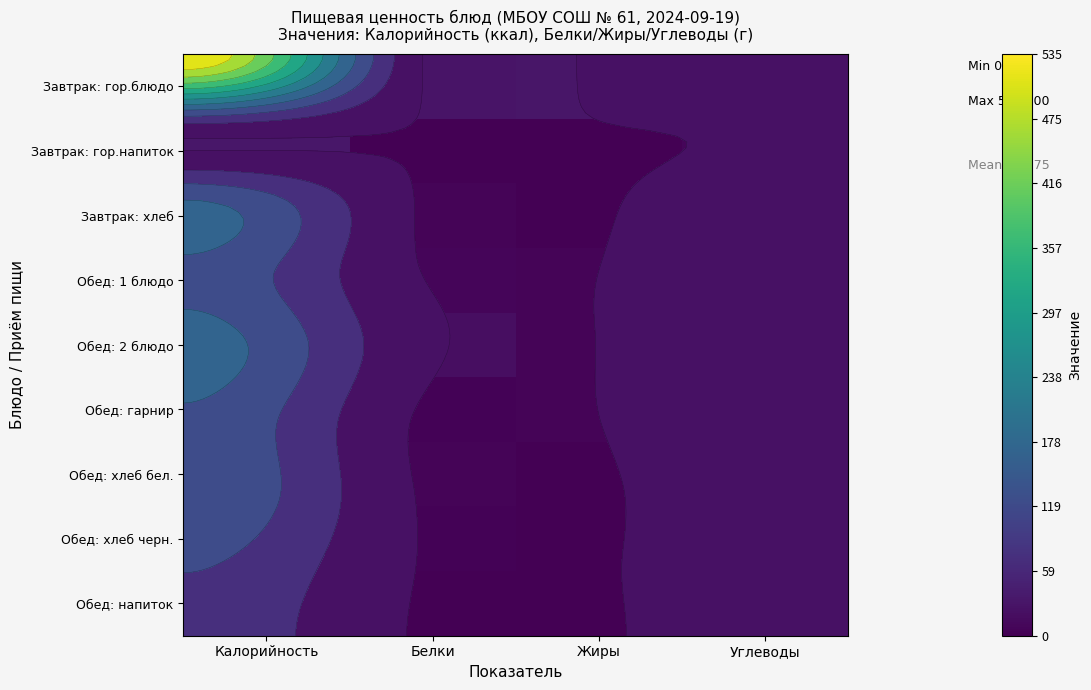

The value of Обед: гарнир at Жиры is 7.1. True or false?

False